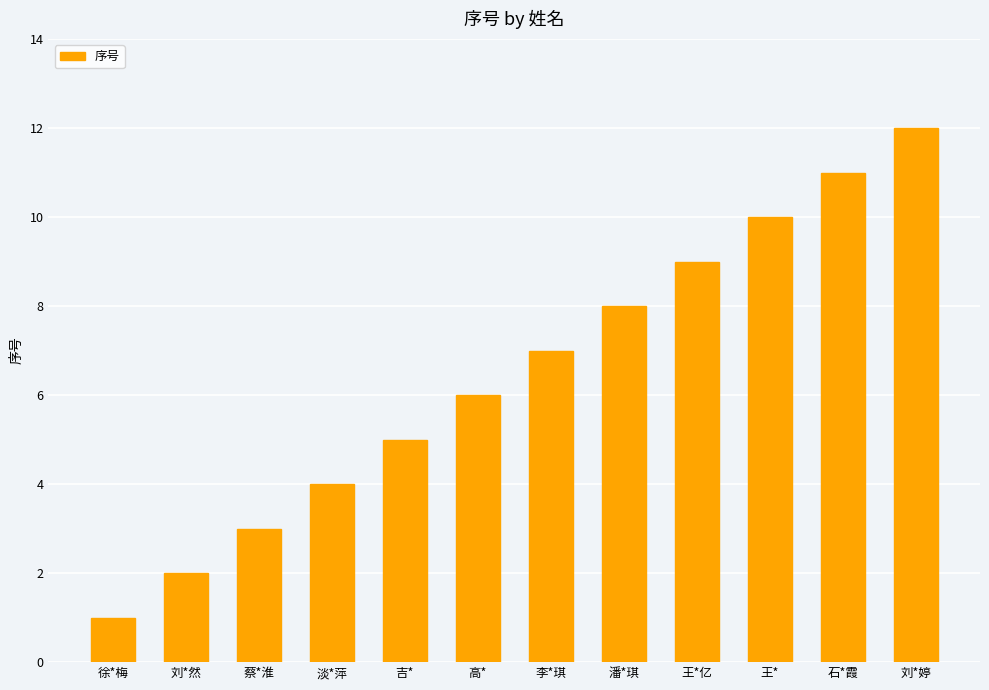

Read the value at 石*霞.

11